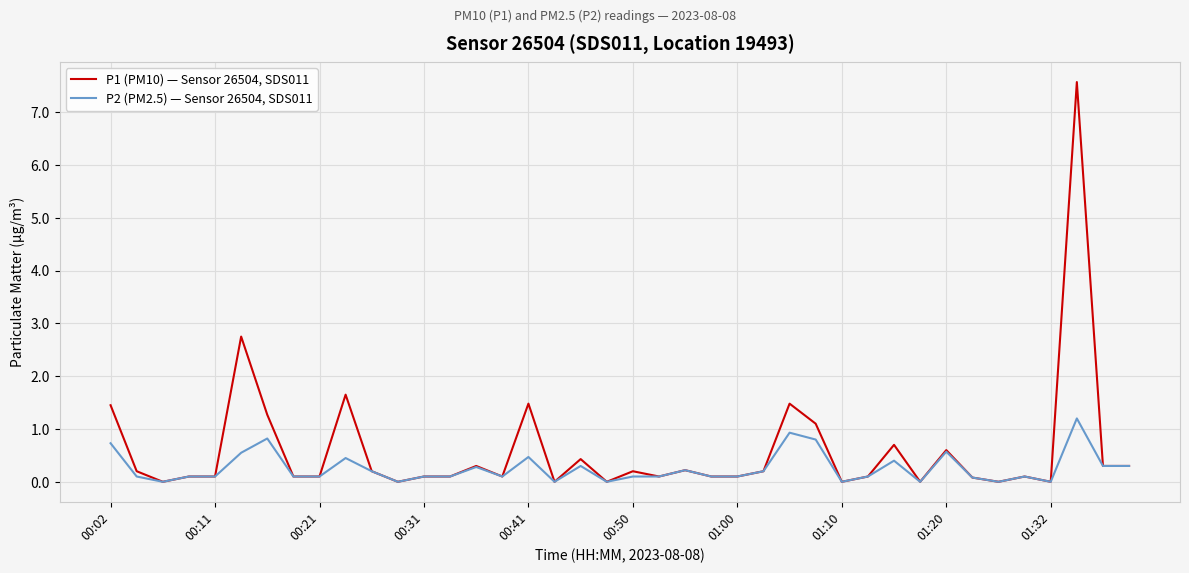

Rank the series by their average value, from highest to lowest.

P1 (PM10) — Sensor 26504, SDS011, P2 (PM2.5) — Sensor 26504, SDS011